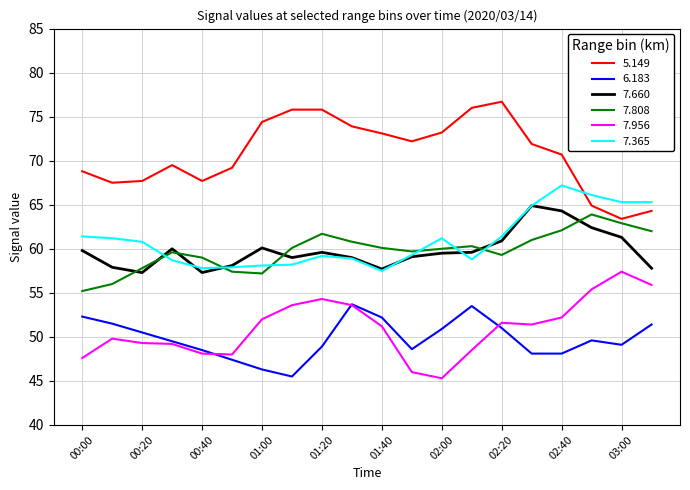

True or false: 5.149 and 6.183 cross at least once.

False